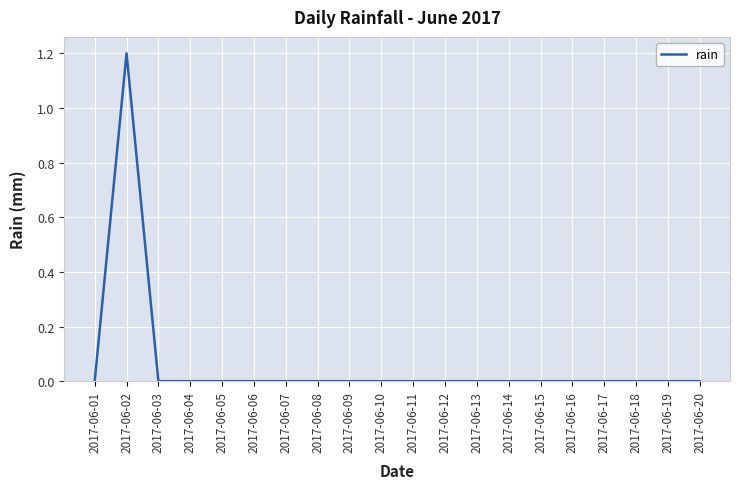

What is the difference between the maximum and minimum values?

1.2